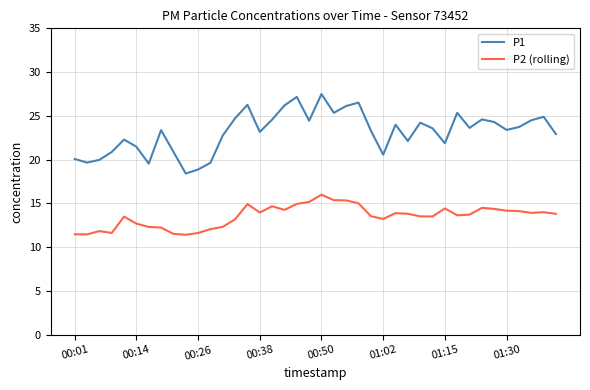

List the series in order of their overall mean, lowest first.

P2 (rolling), P1